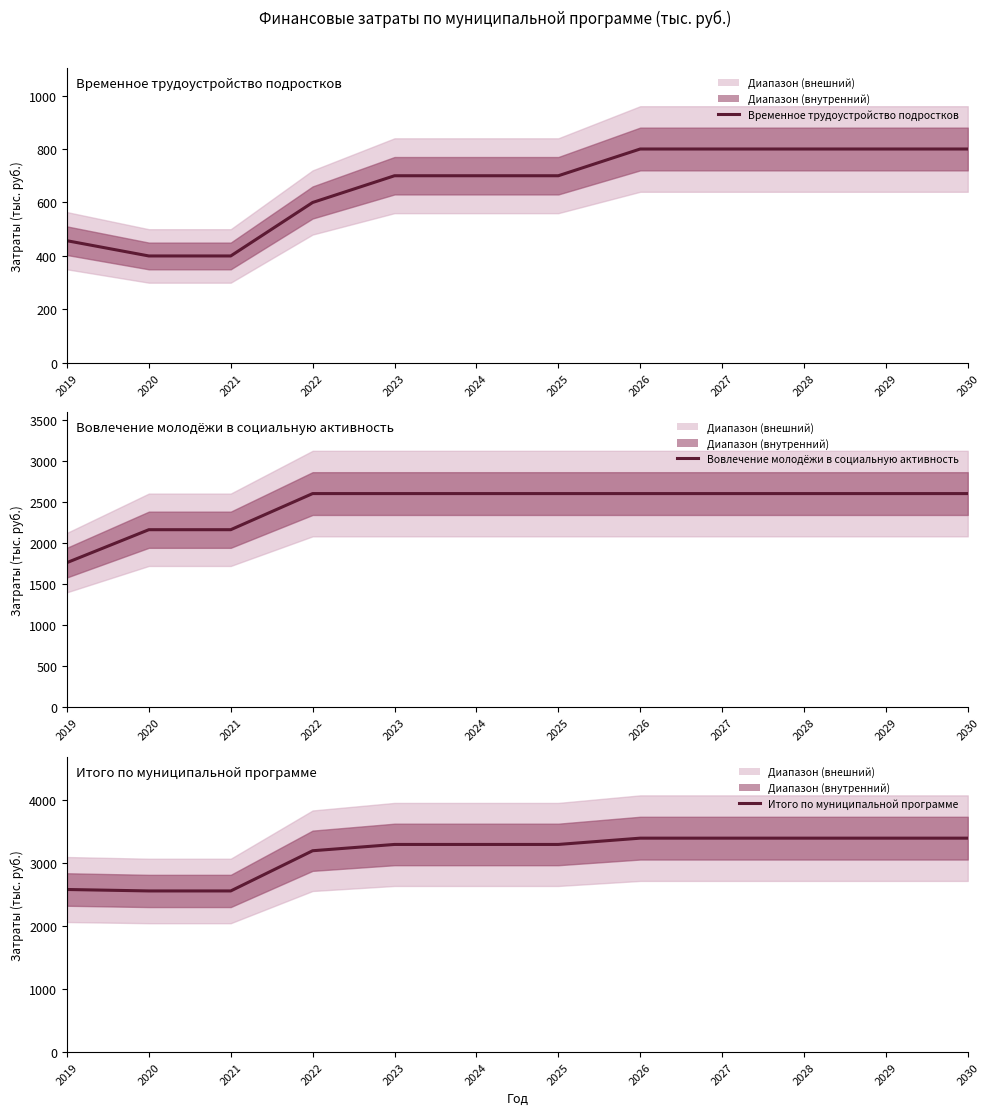

Is it true that Итого по муниципальной программе equals 2561.0 at 2020?

True